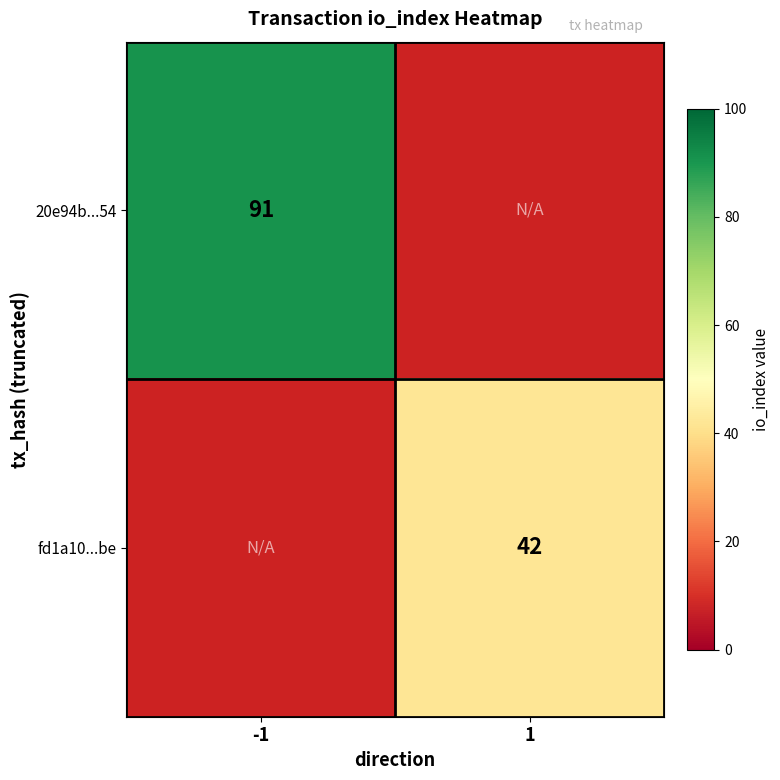

Is it true that fd1a10...be equals 15 at 1?

False